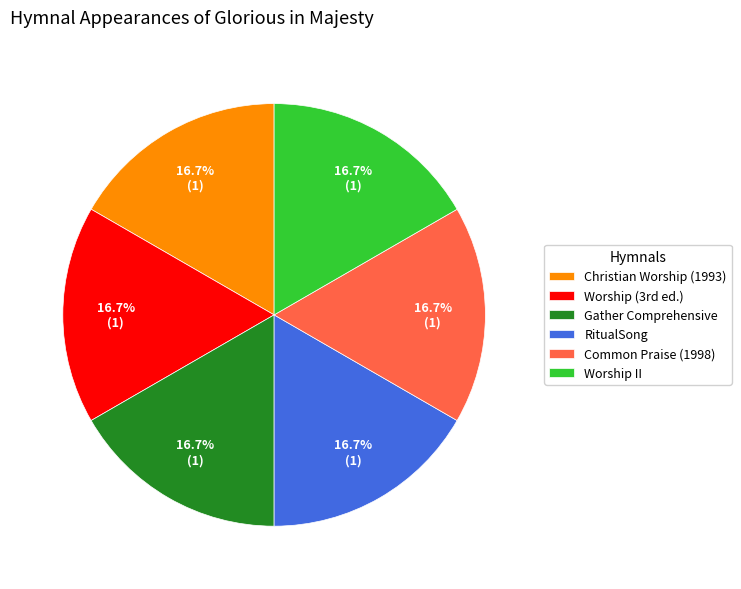

What percentage do Christian Worship (1993) and Worship II together represent?

33.3%